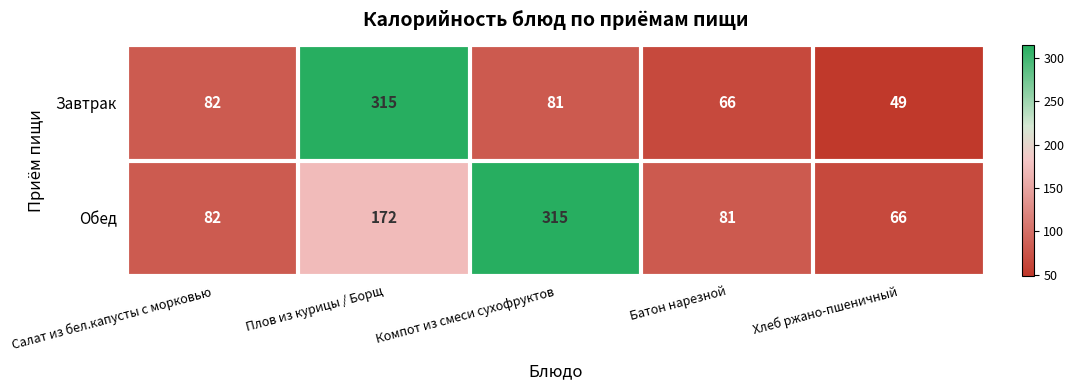

Between Плов из курицы / Борщ and Хлеб ржано-пшеничный, which series saw the biggest shift?

Завтрак